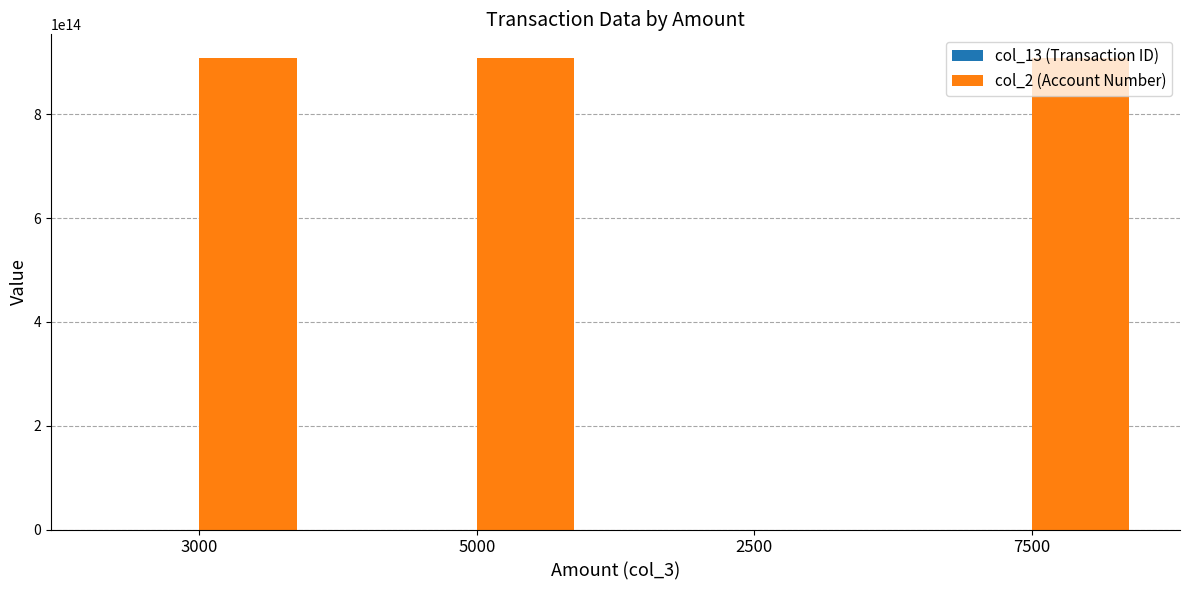

The value of col_2 (Account Number) at 7500 is 909020035966810. True or false?

True